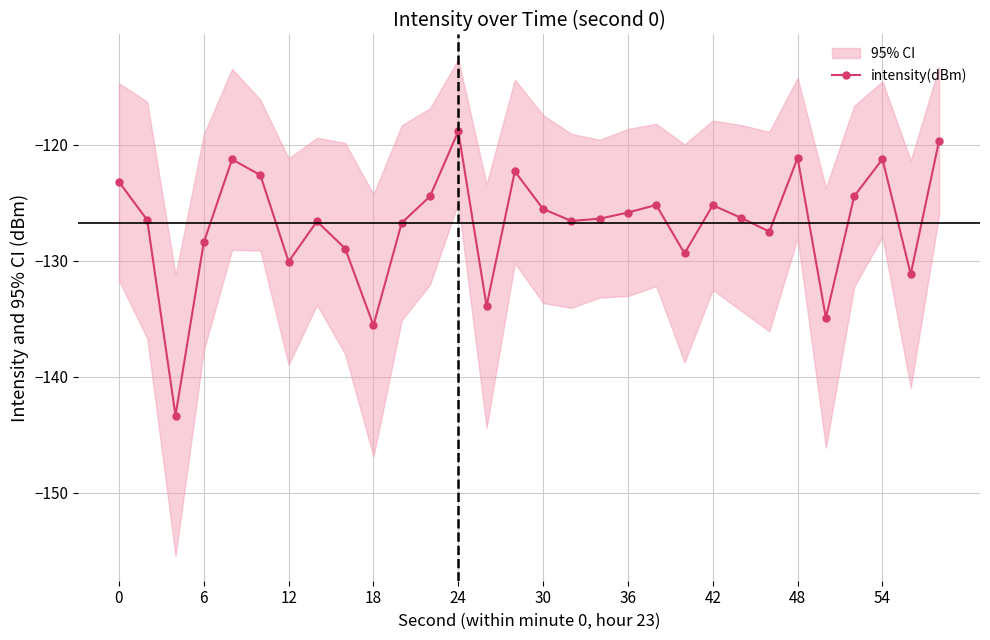

The intensity(dBm) series shows -194.9 at 42. True or false?

False